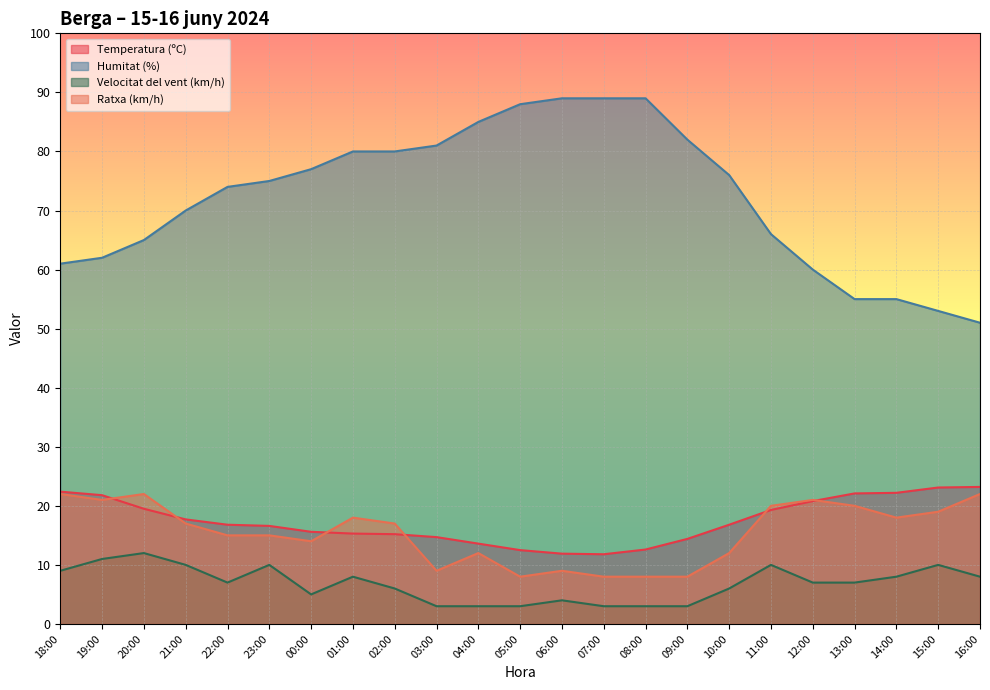

Where does the Ratxa (km/h) series first go above 17?

18:00